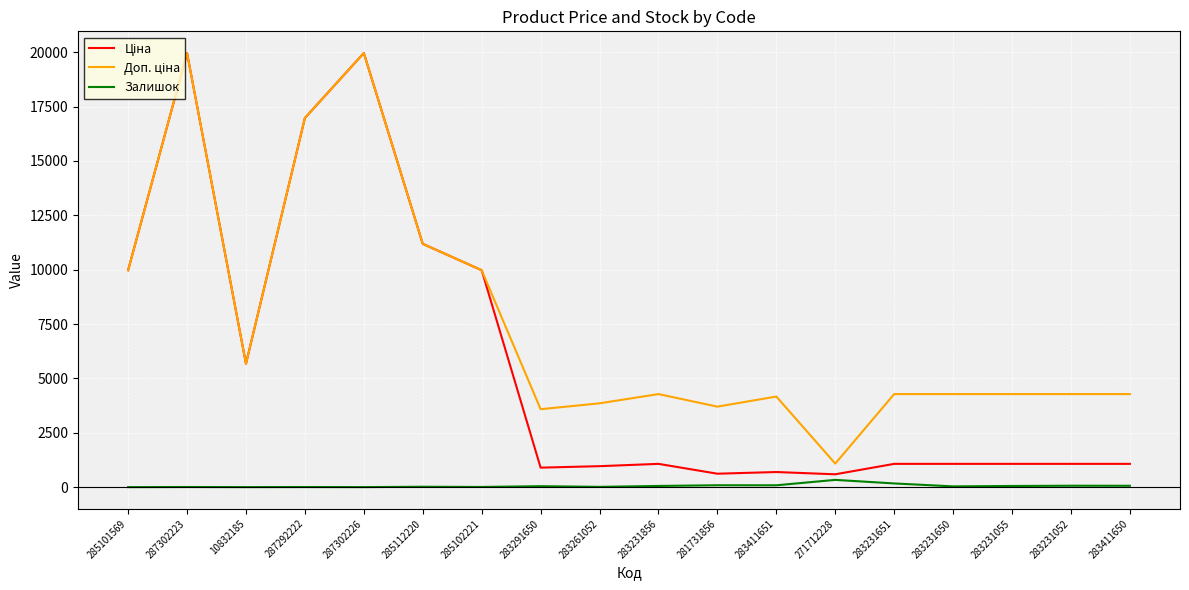

The Залишок series shows 8.0 at 285102221. True or false?

True